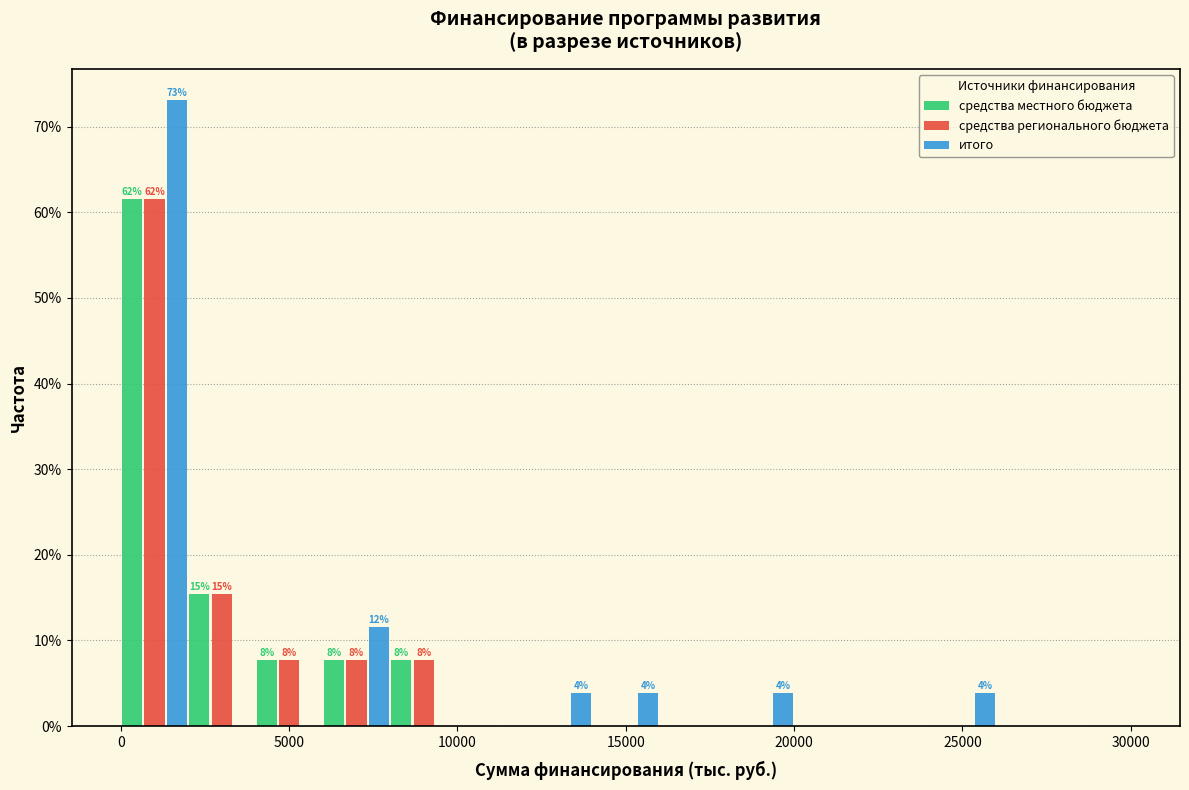

In the средства регионального бюджета series, which range on the x-axis has the tallest bar?

0 to 2000